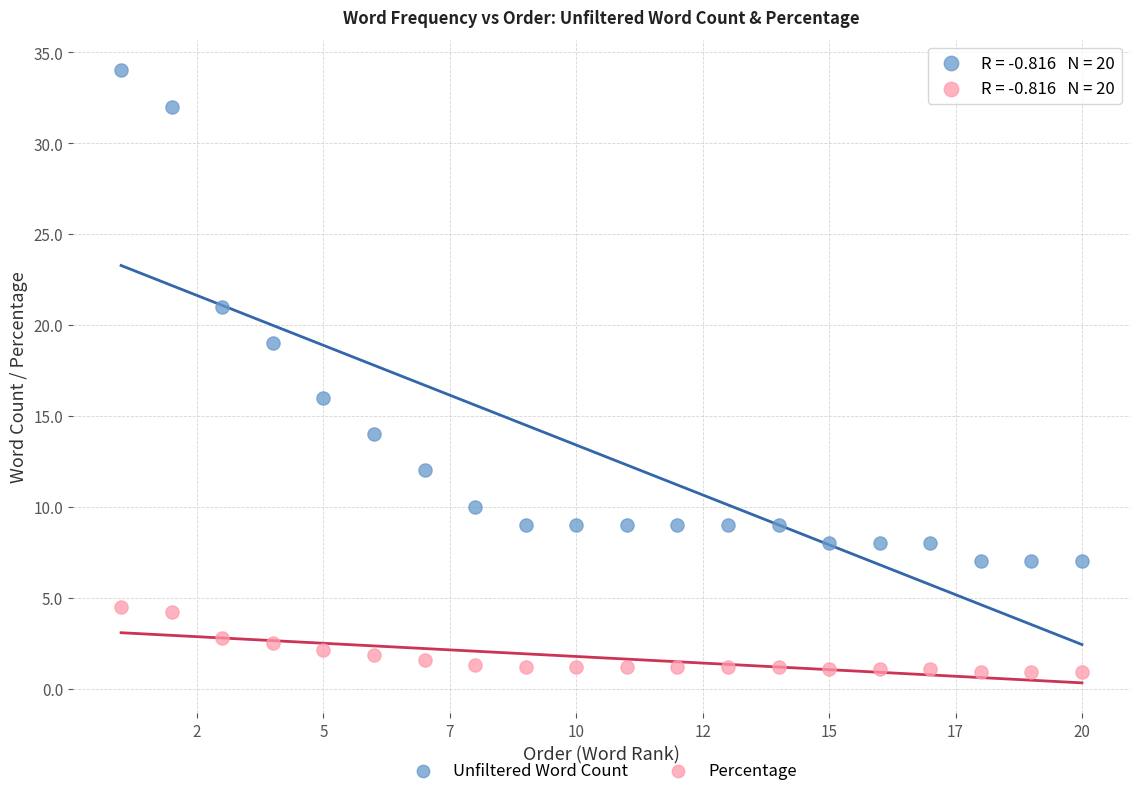

Across all data points, what is the range of X values (max minus min)?

19.0